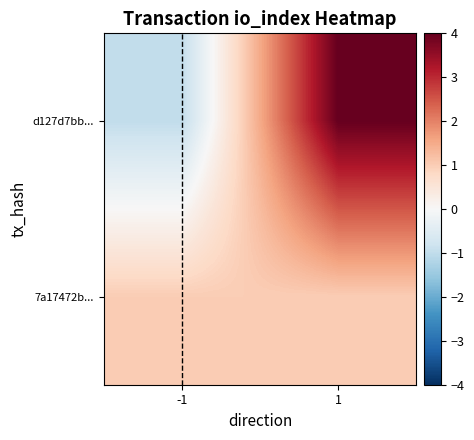

Which has a higher value, -1 or 1?

1